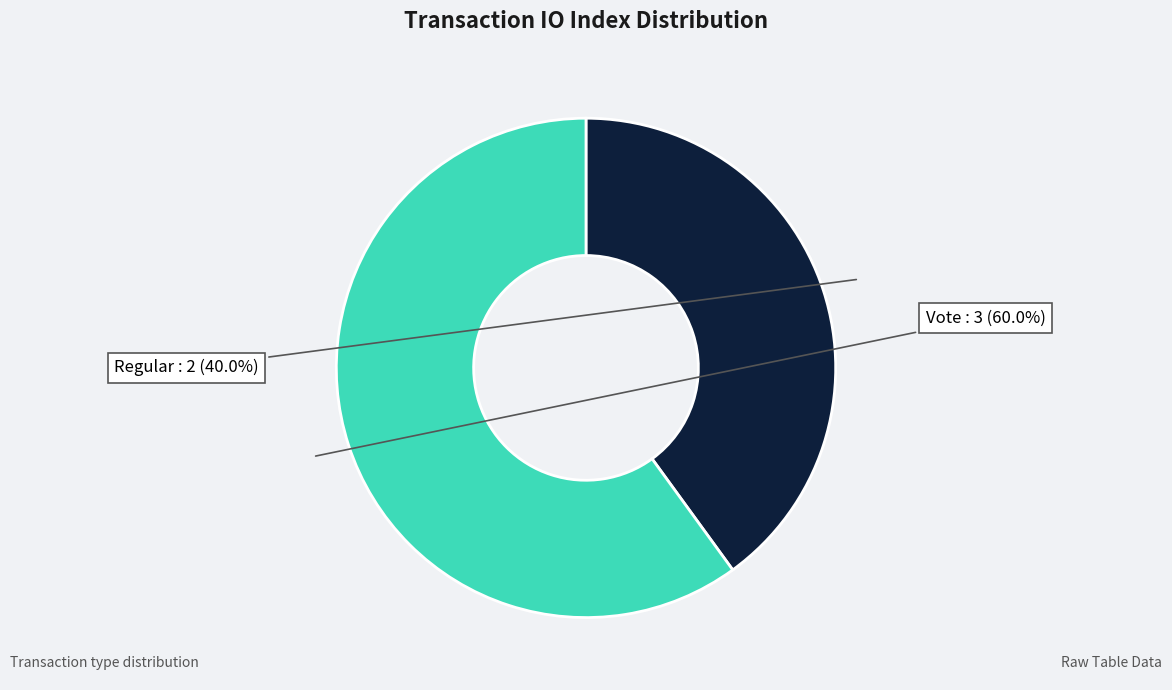

Do Regular and Vote together represent more than half of the pie?

Yes